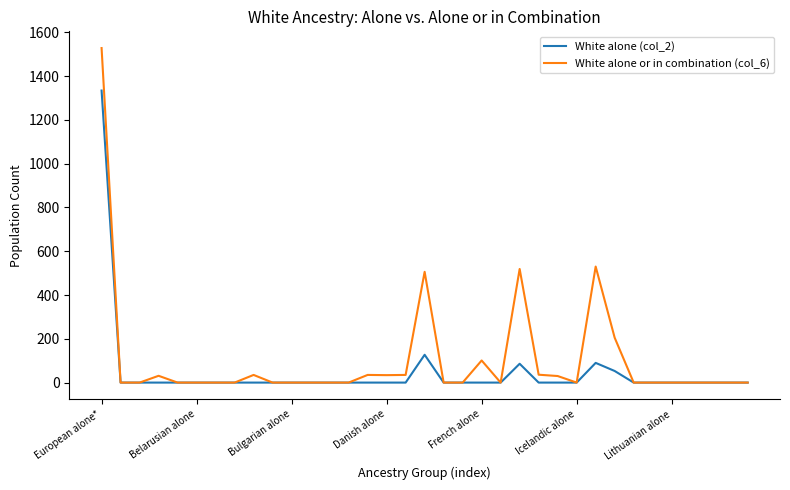

Which series has the widest spread of values?

White alone or in combination (col_6)